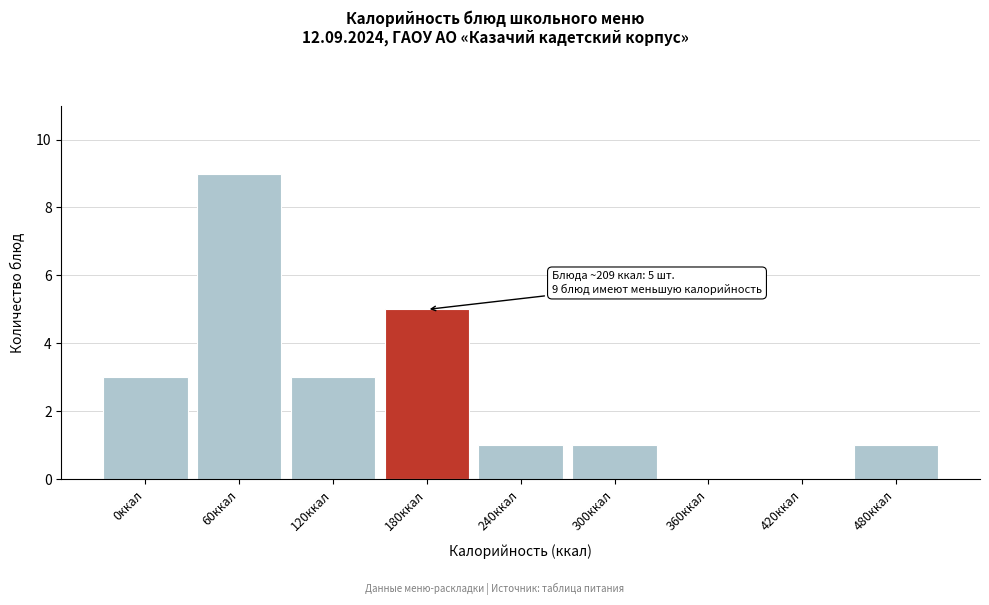

Reading left to right, what are all the values shown in this chart?

0ккал=3	60ккал=9	120ккал=3	180ккал=5	240ккал=1	300ккал=1	360ккал=0	420ккал=0	480ккал=1